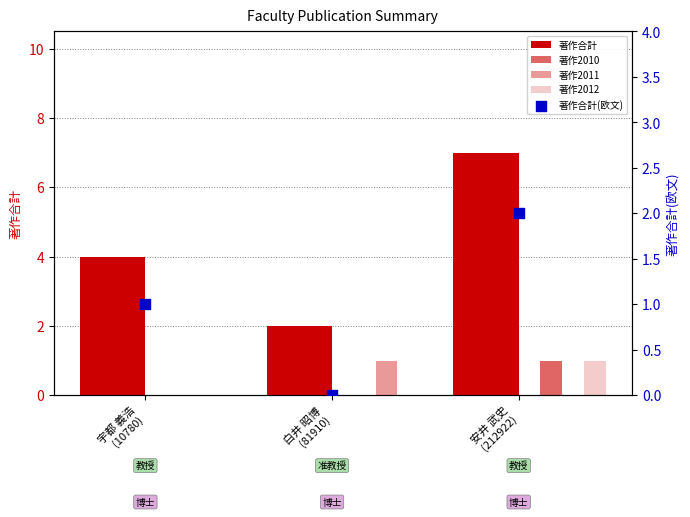

Which series has the largest total across all categories?

著作合計